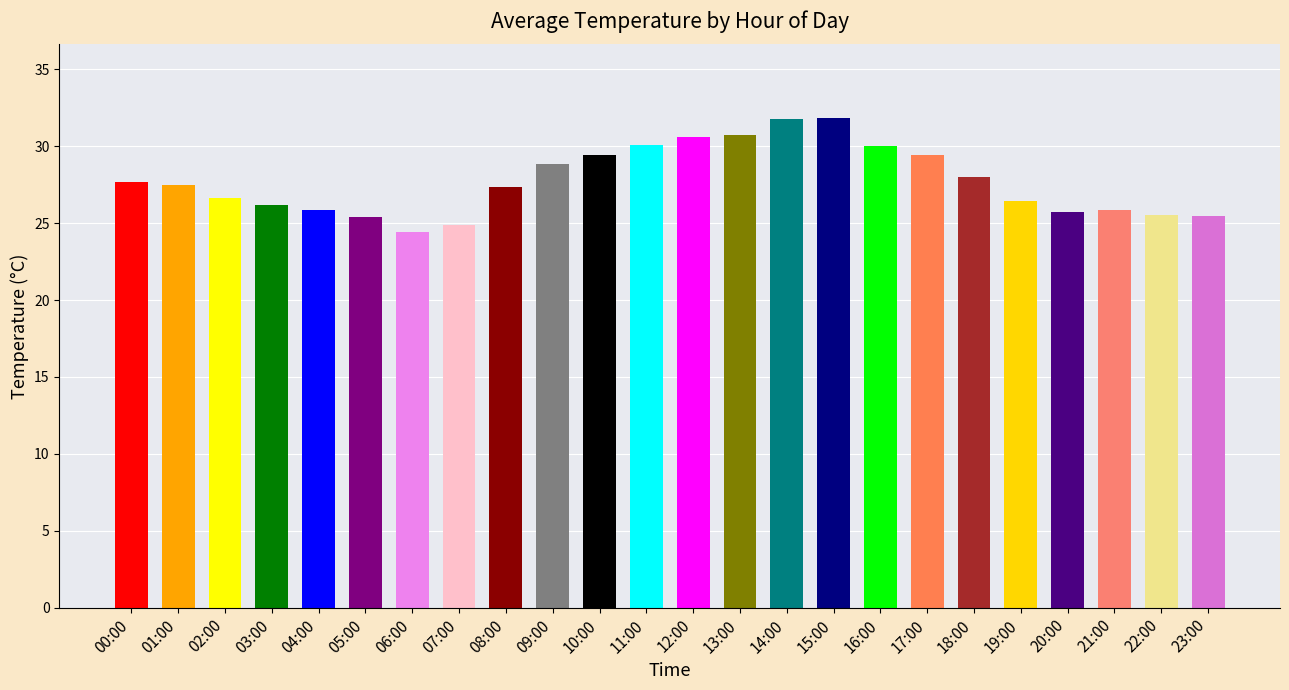

True or false: the data shows 30.6 at 12:00.

True